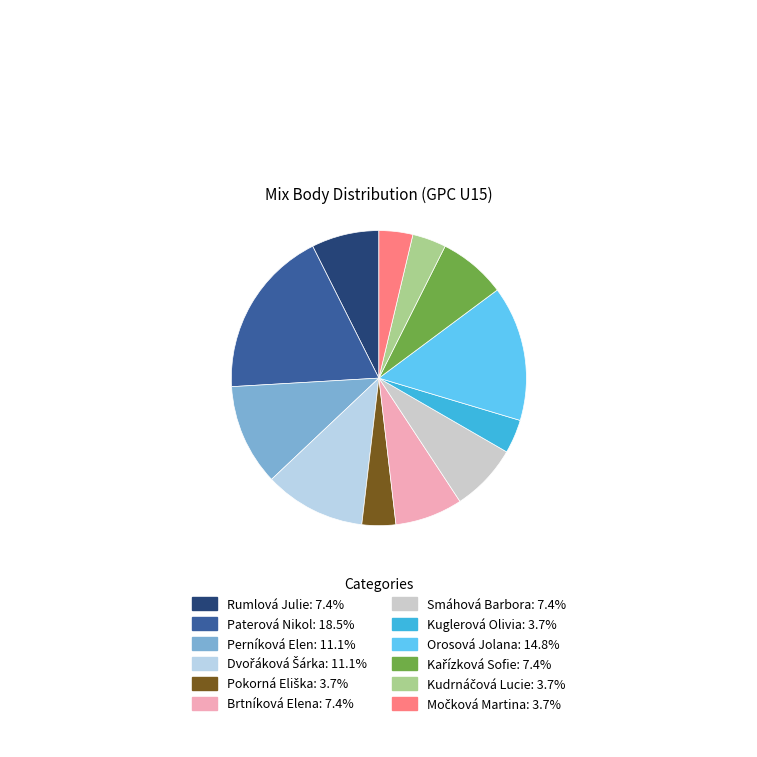

What is the smallest slice in the pie chart?

Pokorná Eliška